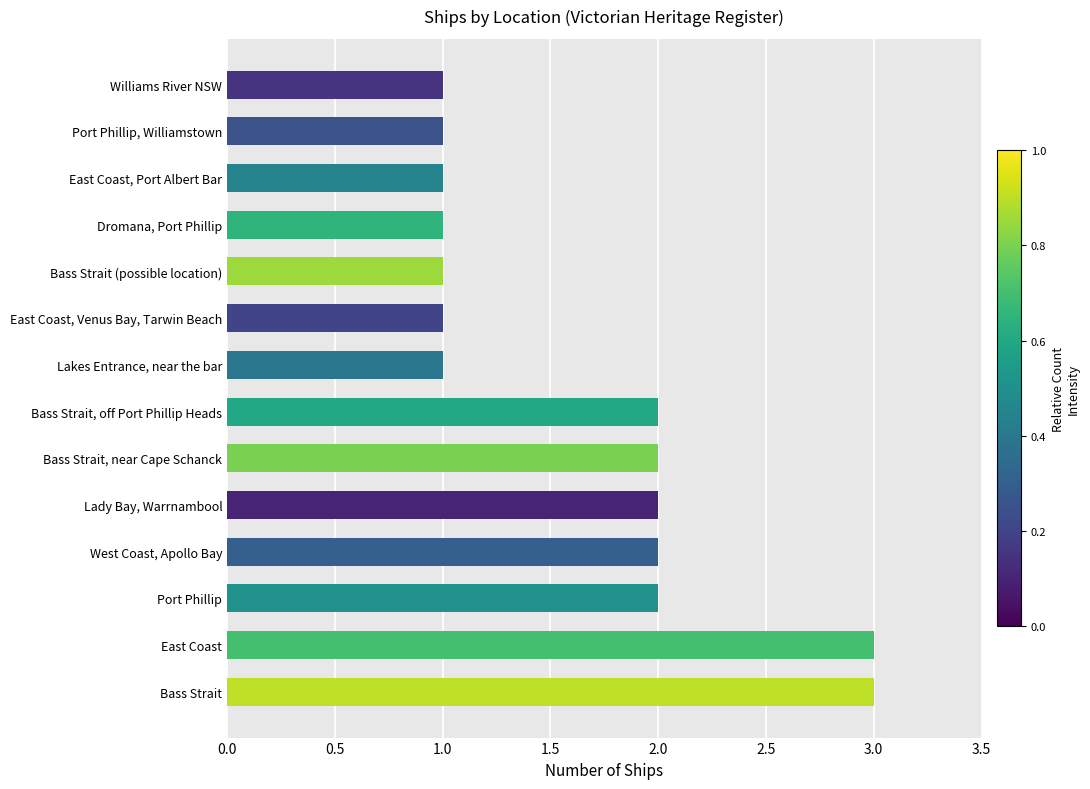

The chart shows a value of 1 at Bass Strait. True or false?

False